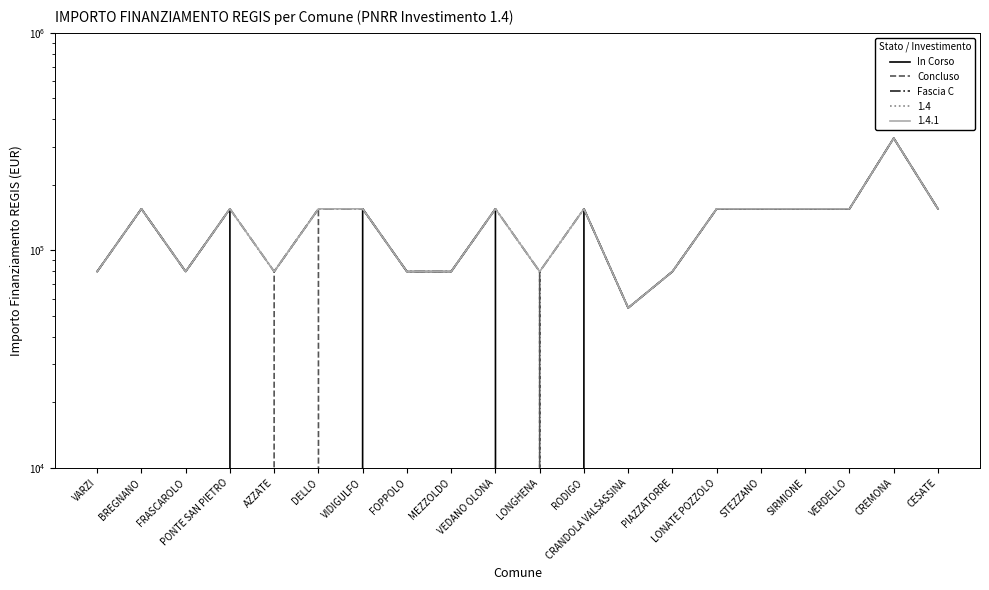

Which series has the widest spread of values?

In Corso